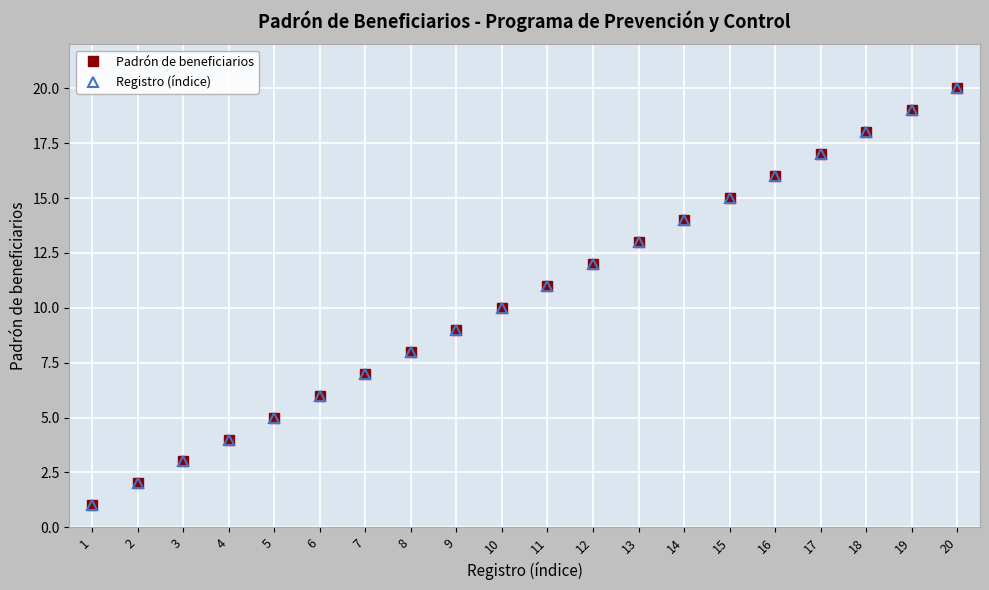

Does the chart have visible grid lines?

Yes